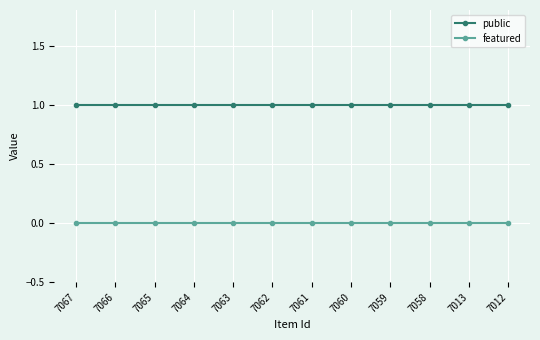

What is the value of the public point at the 4th from the left?

1